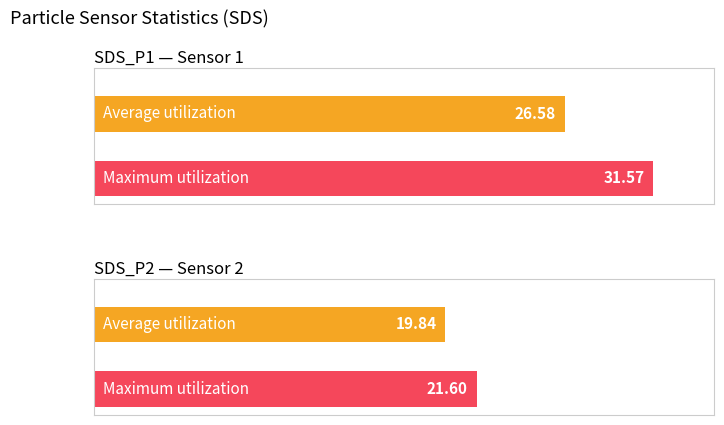

List the series in order of their overall mean, lowest first.

Average utilization, Maximum utilization